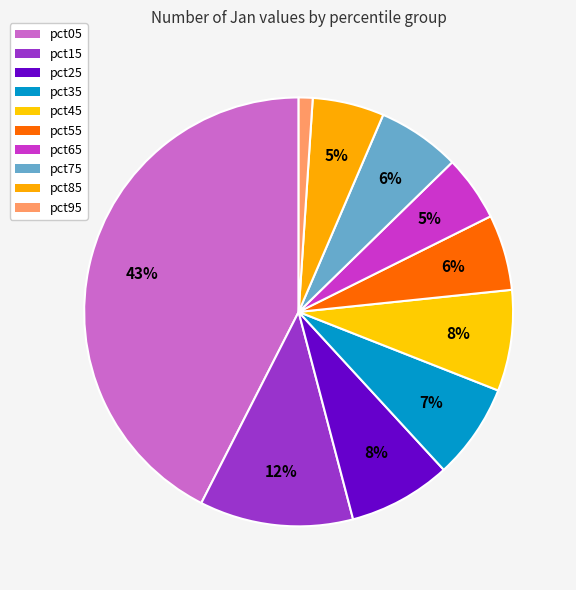

Count the number of slices in the pie.

10